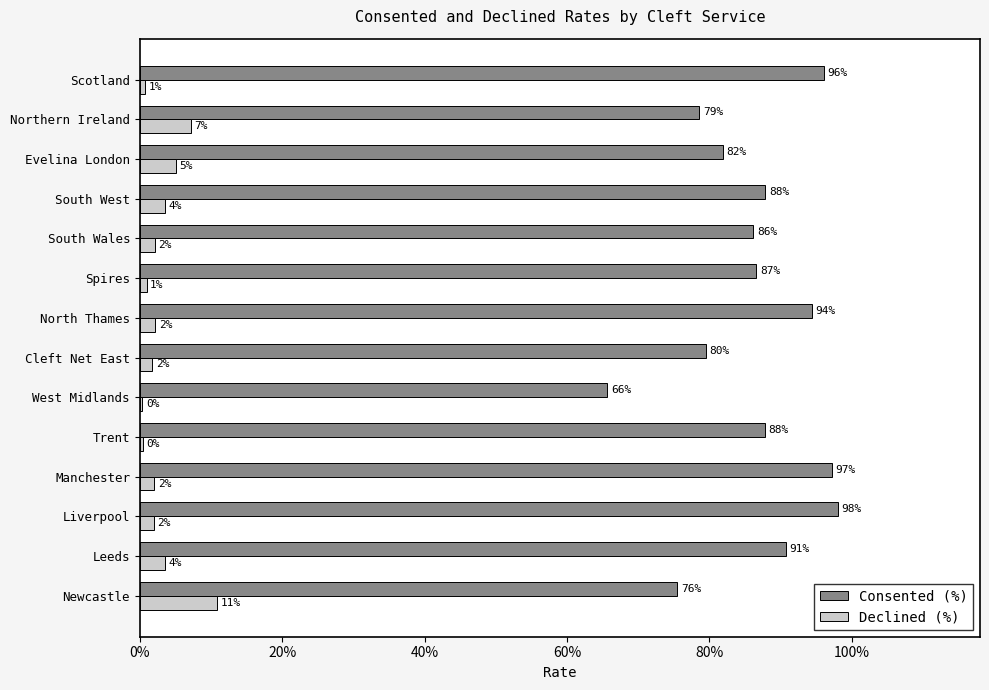

What are all the series names shown in the legend?

Consented (%), Declined (%)